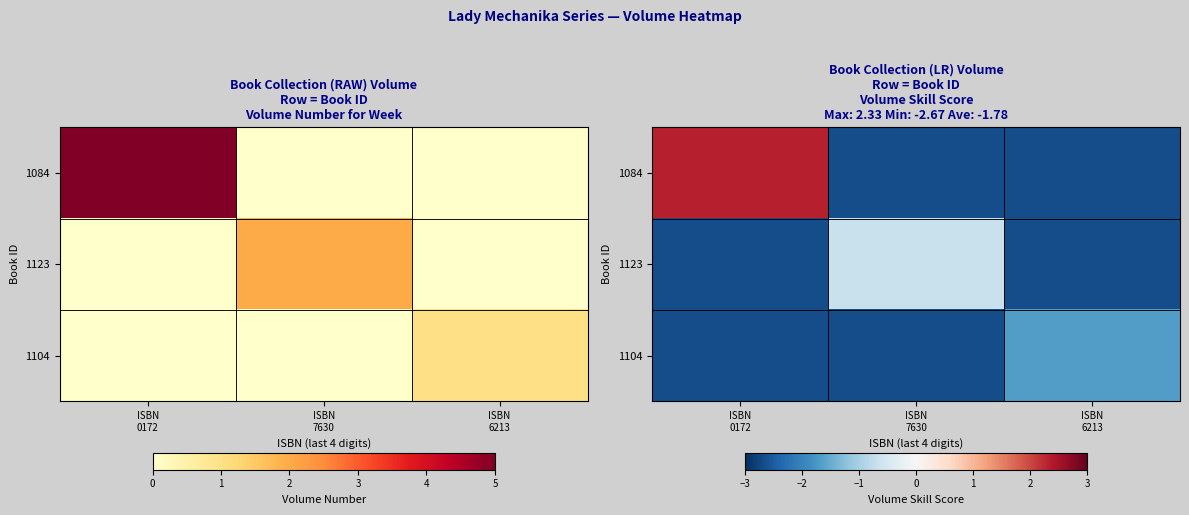

True or false: 1084 has a value of 2.3 at ISBN 0172.

True